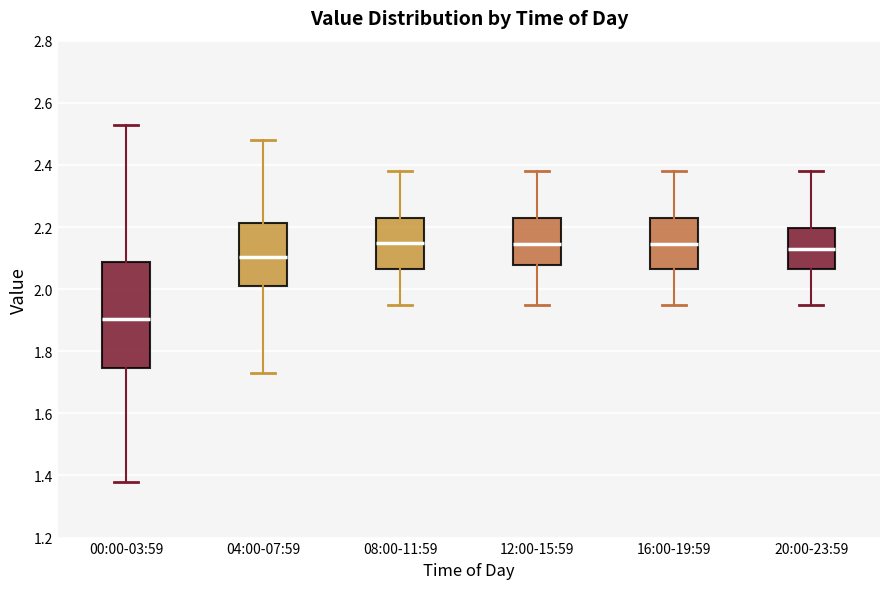

Where does the lower whisker of the box for 08:00-11:59 end on the y-axis? The values are not printed on the chart, so give them approximately, as read against the axis.

1.96